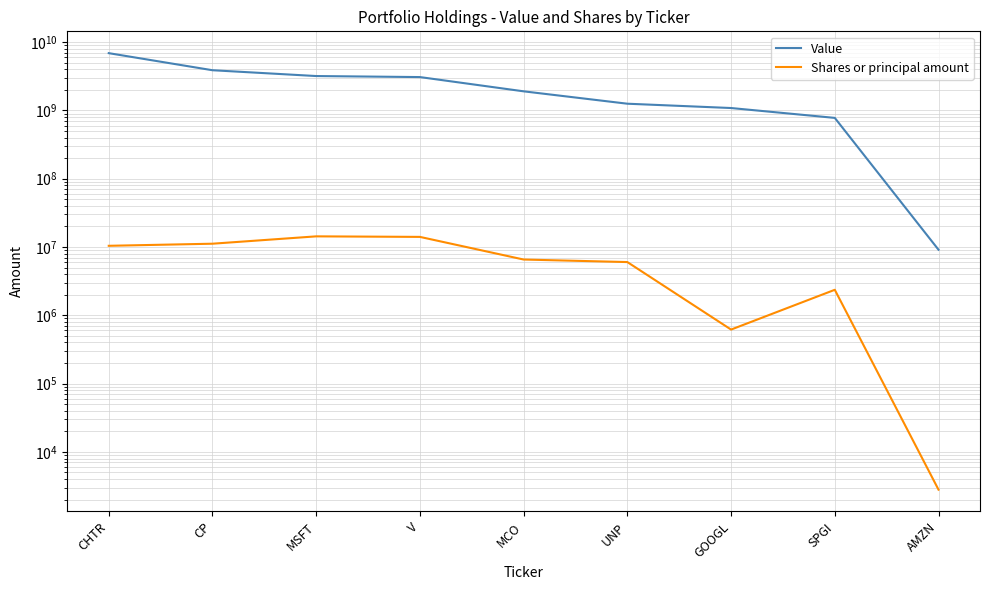

List the series in order of their overall mean, highest first.

Value, Shares or principal amount